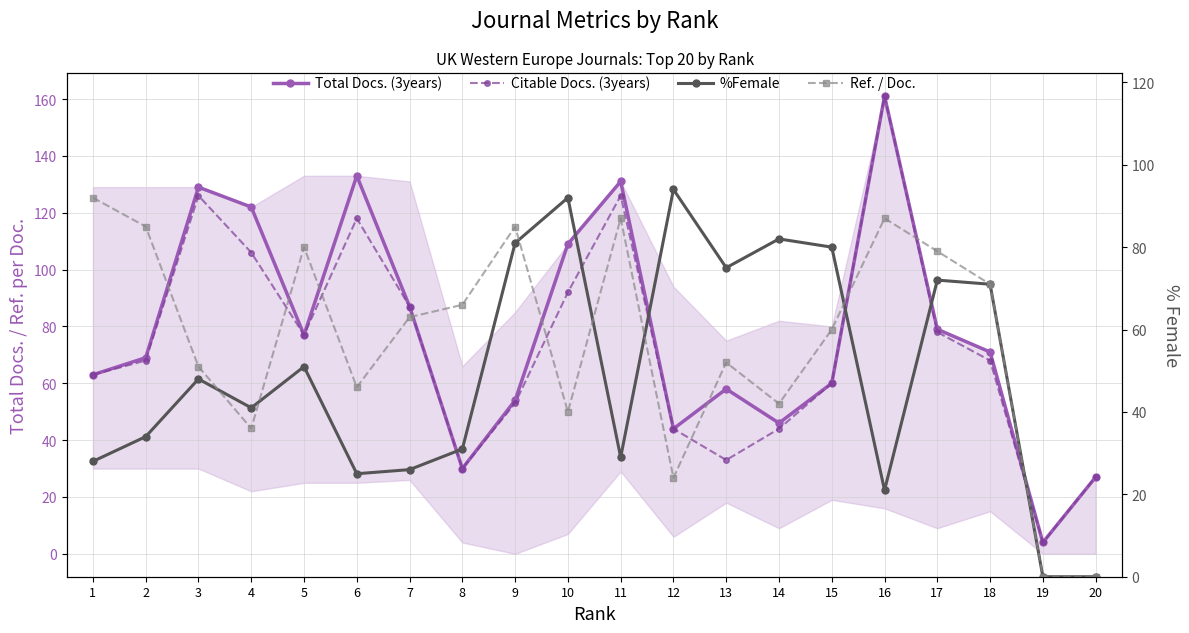

List the labels in order of Ref. / Doc. value, largest first.

1, 11, 16, 2, 9, 5, 17, 18, 8, 7, 15, 13, 3, 6, 14, 10, 4, 12, 19, 20